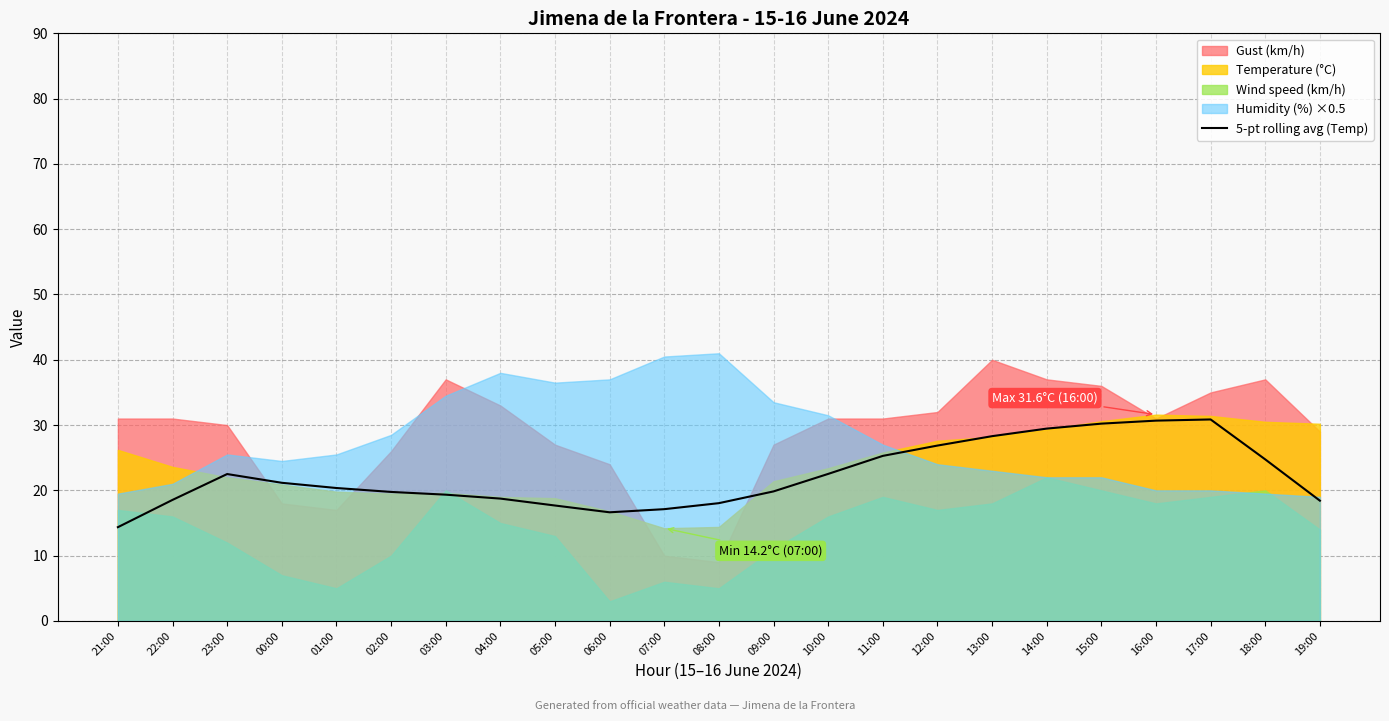

How many data points are above 20?

12